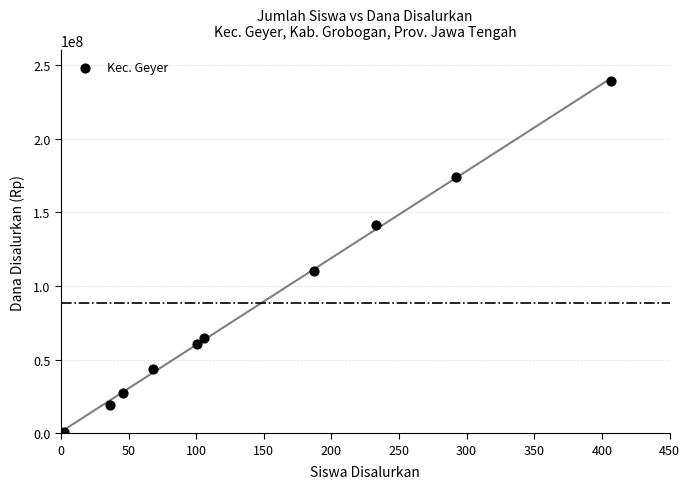

What Y value in the scatter plot is closest to 120000000?

110250000